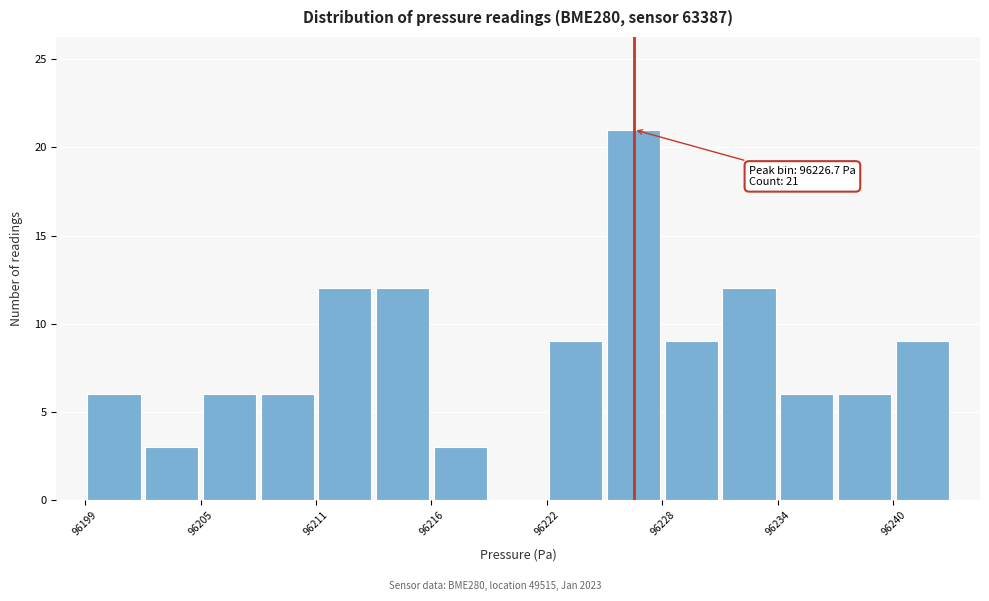

Read against the x-axis, roughly where is the centre of the tallest bar?

96227